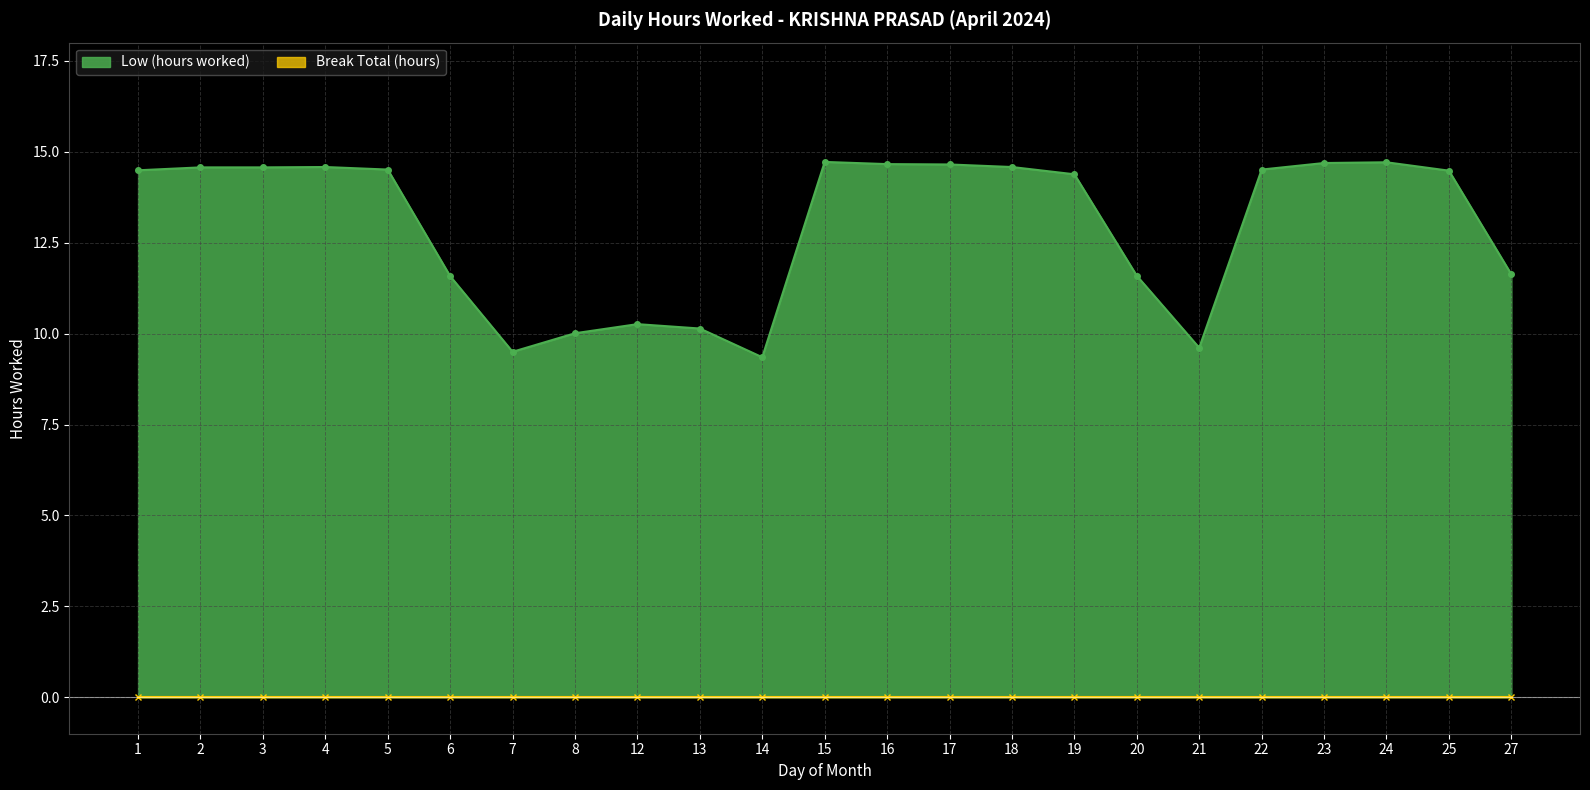

How many interior local valleys (lower than both neighbors) does the data have?

3